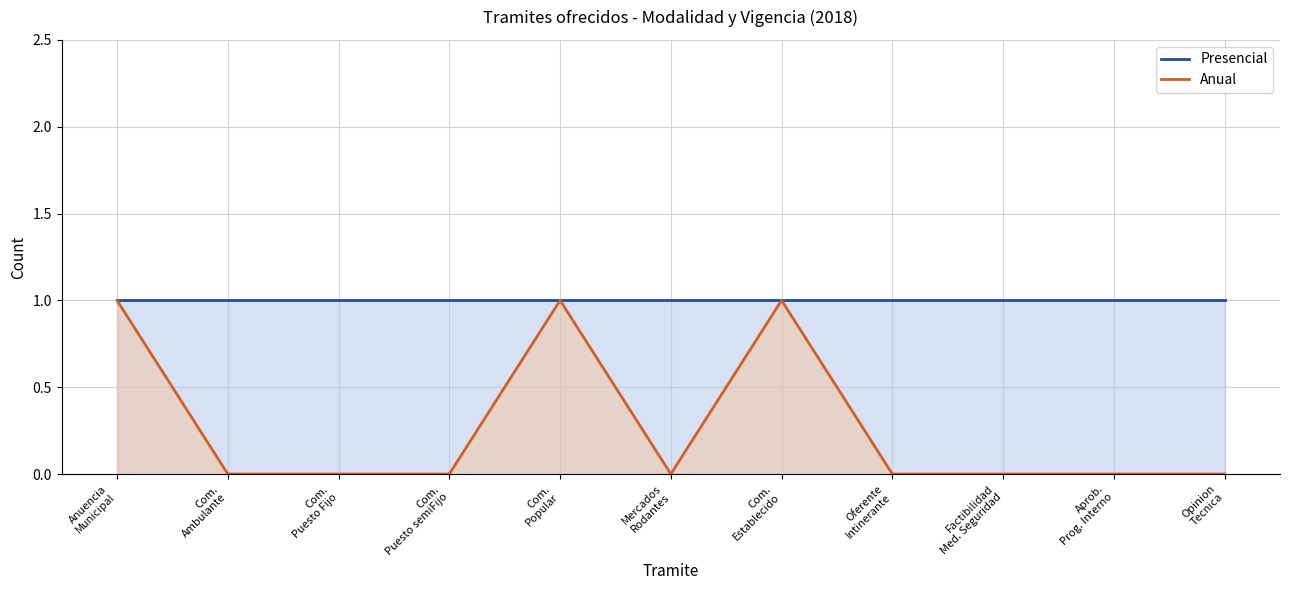

Between Oferente
Intinerante and Com.
Puesto Fijo, which is larger?

Oferente
Intinerante